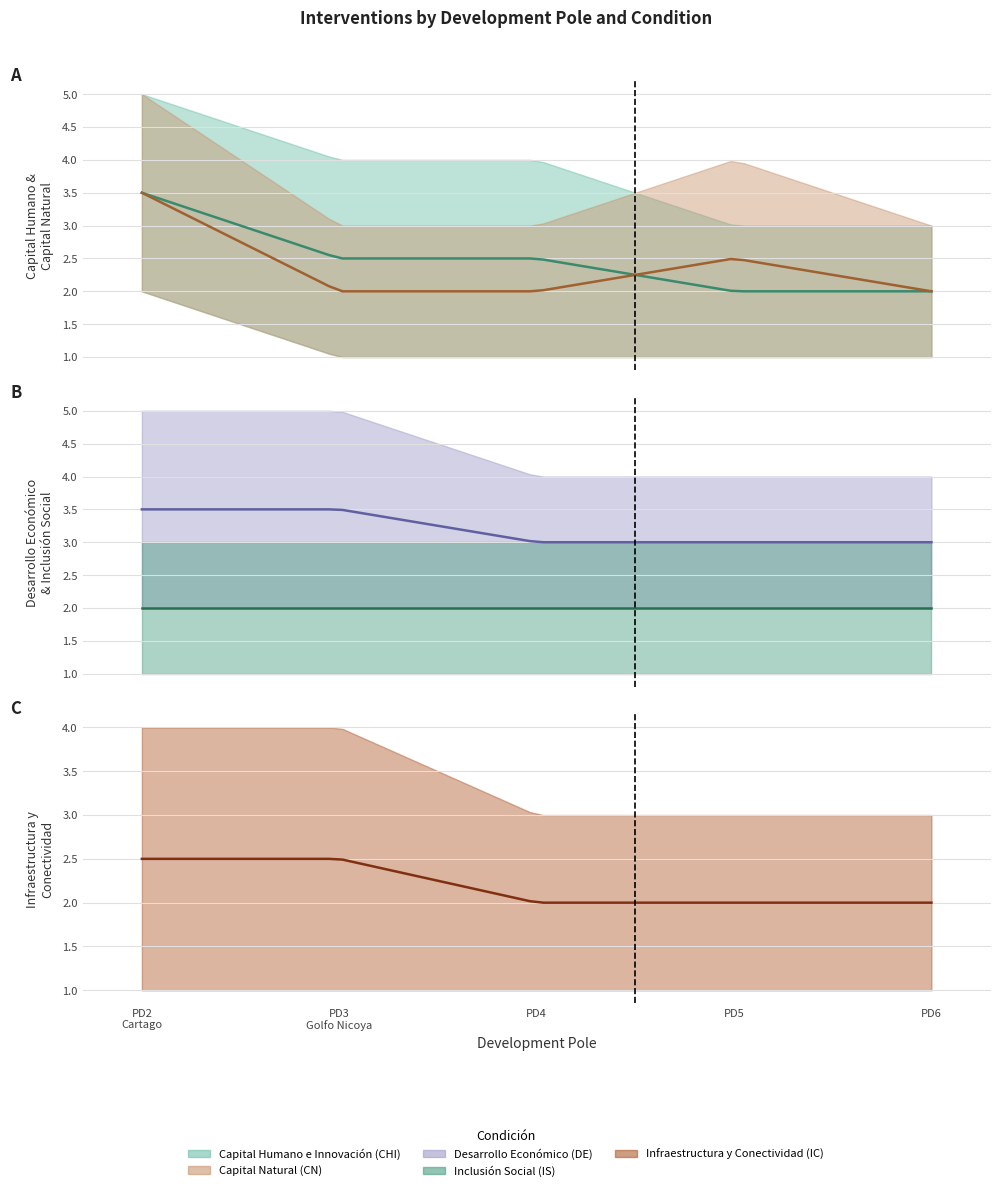

What position from the left is PD6?

5